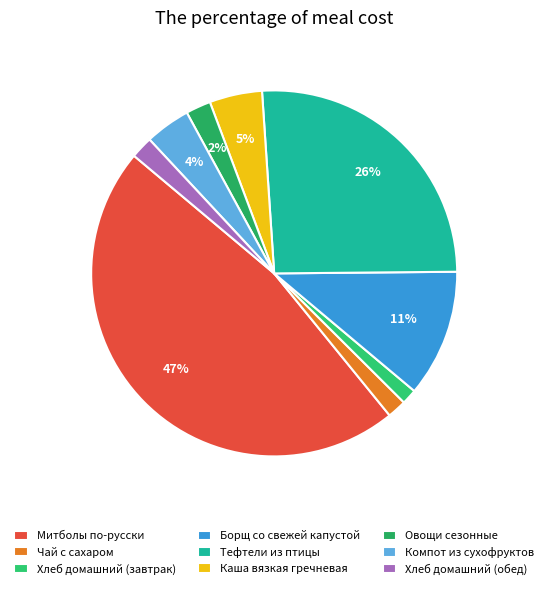

Is Борщ со свежей капустой the majority of the pie?

No